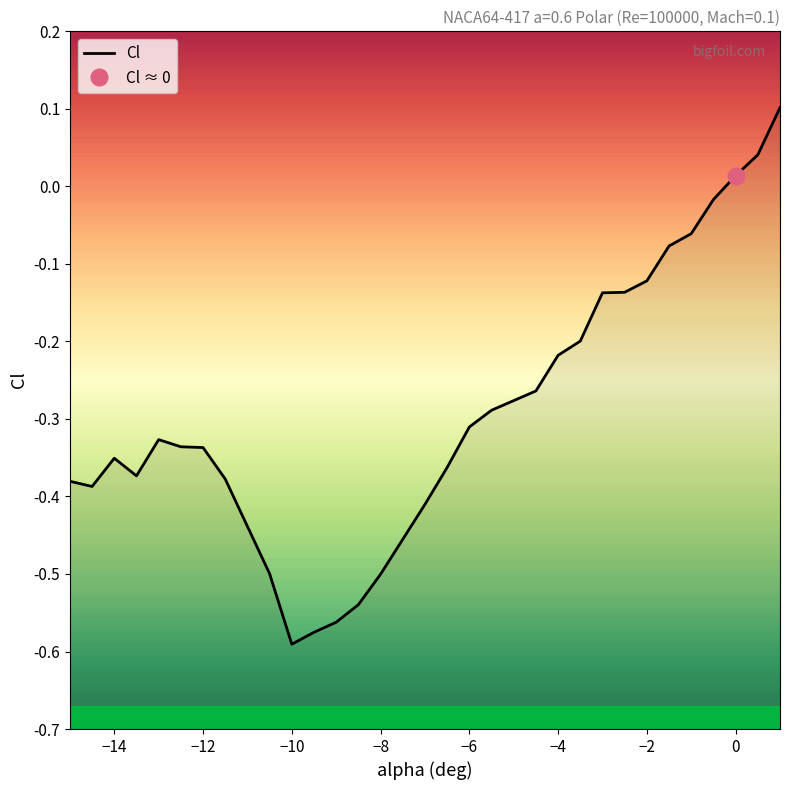

What is the sum of all values?

-8.6